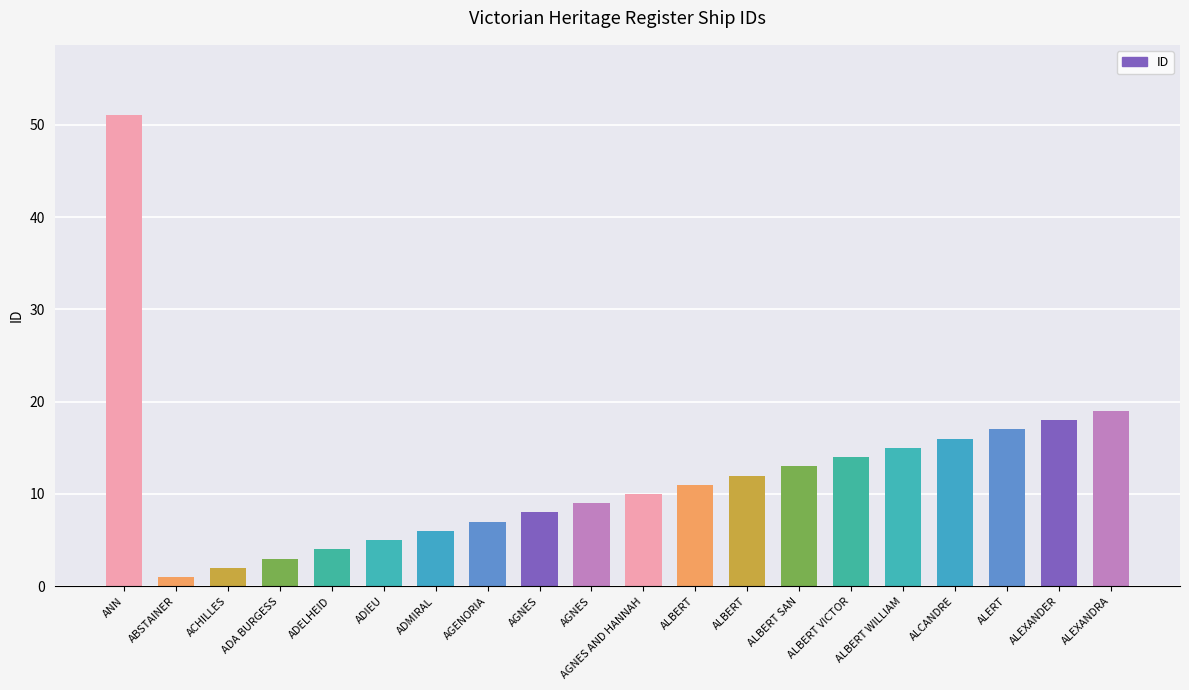

At which label does the data first exceed 11?

ANN